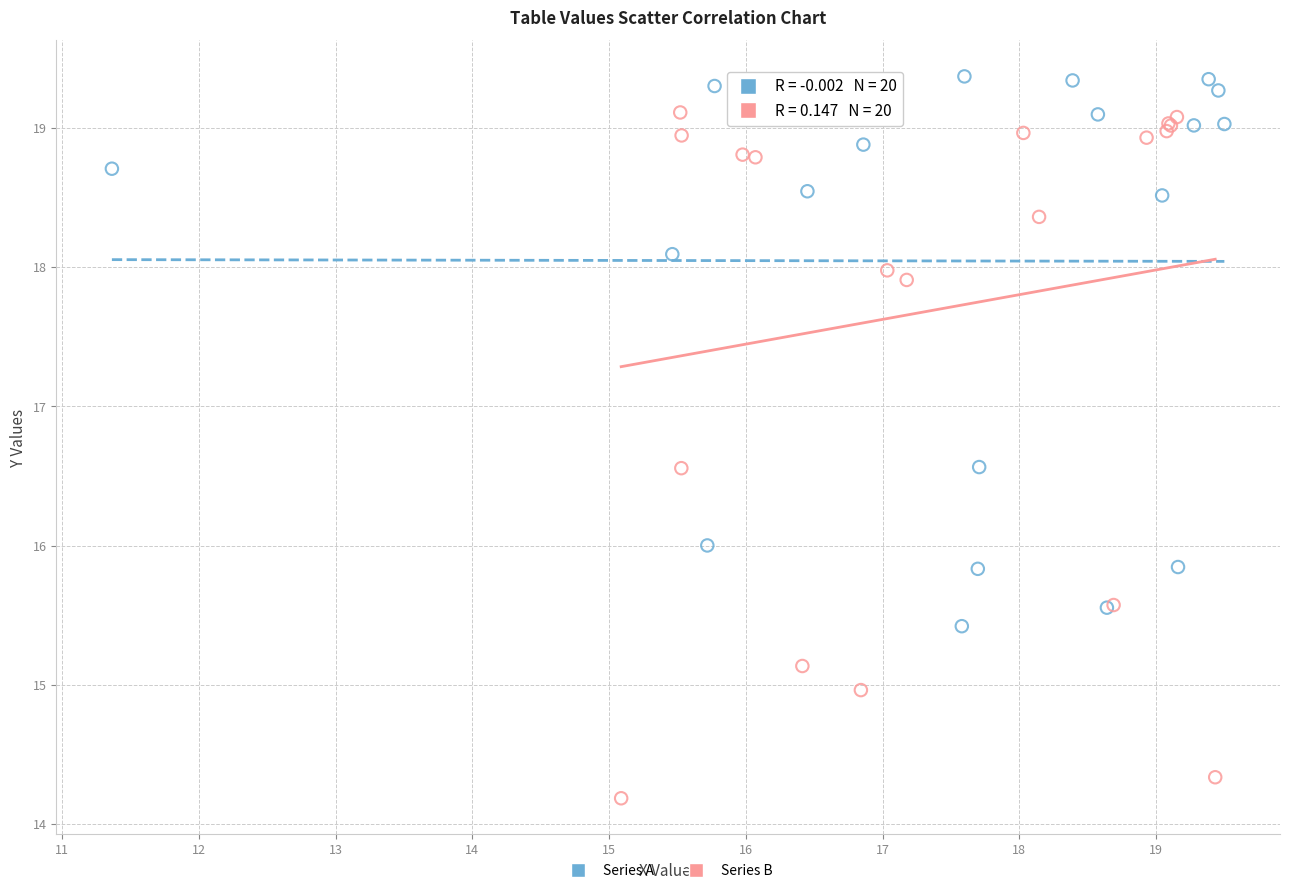

Which series contains the lowest Y value?

Series B